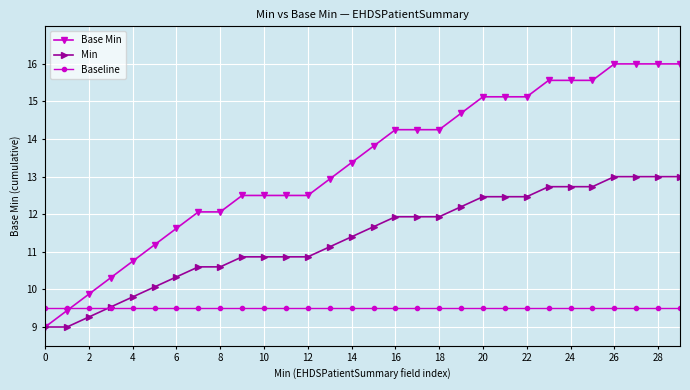

Rank the series by their maximum value, from lowest to highest.

Baseline, Min, Base Min